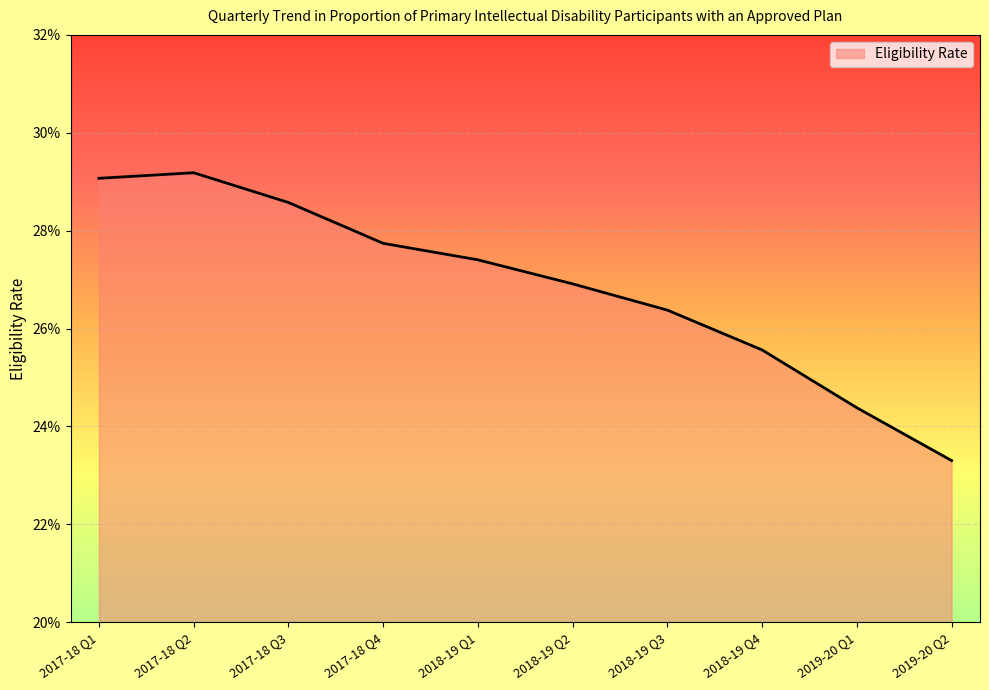

Which label corresponds to the largest value in the chart?

2017-18 Q2